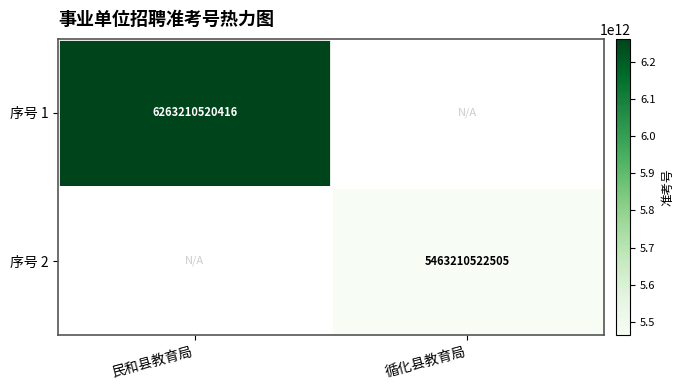

How many categories are shown in the chart?

2